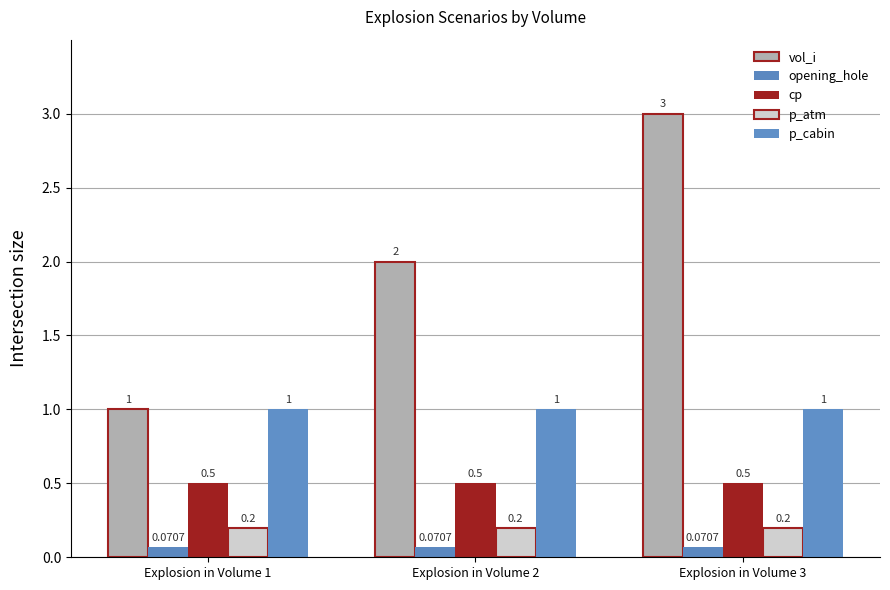

Which series has the largest range (max minus min)?

vol_i